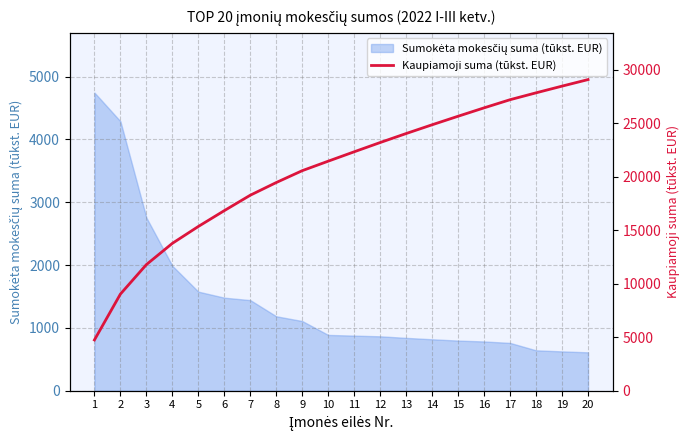

Reading left to right, extract all data points from this chart.

4746	9035	11791	13779	15356	16837	18279	19464	20573	21461	22338	23204	24045	24864	25662	26446	27207	27850	28476	29087